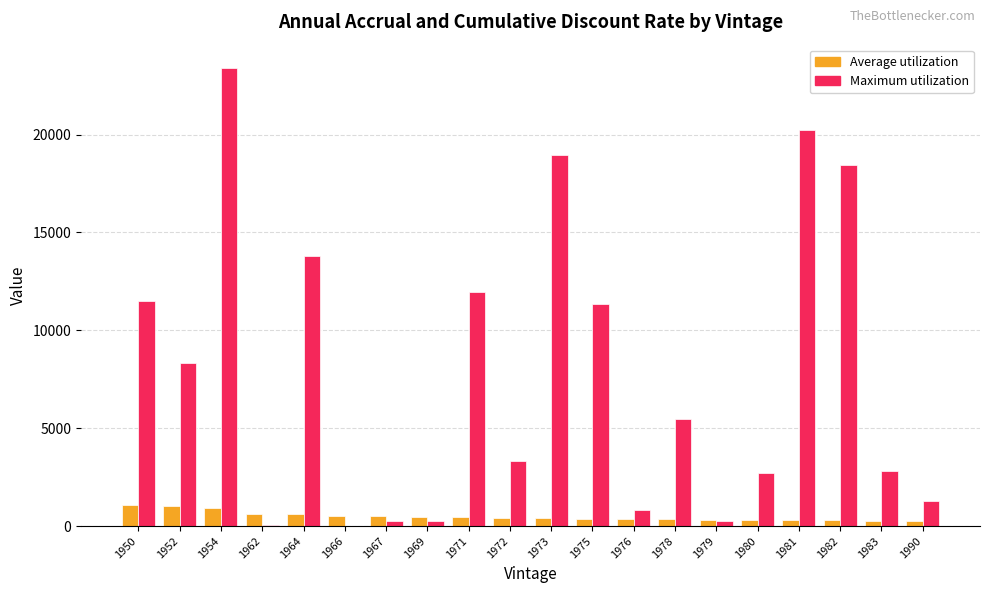

How many data points does each series have?

20